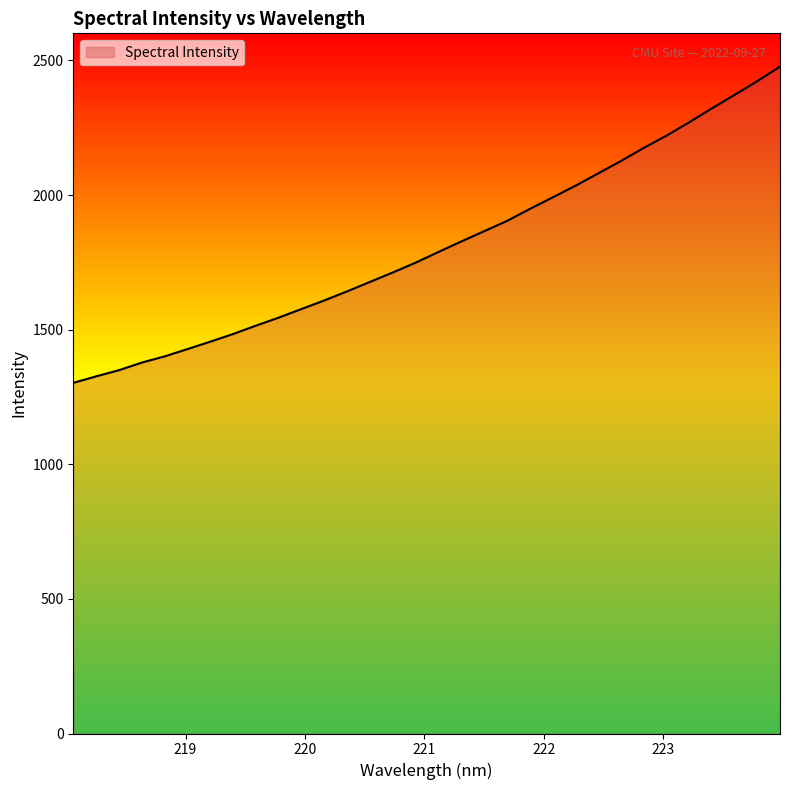

What is the minimum value shown in the chart?

1302.4